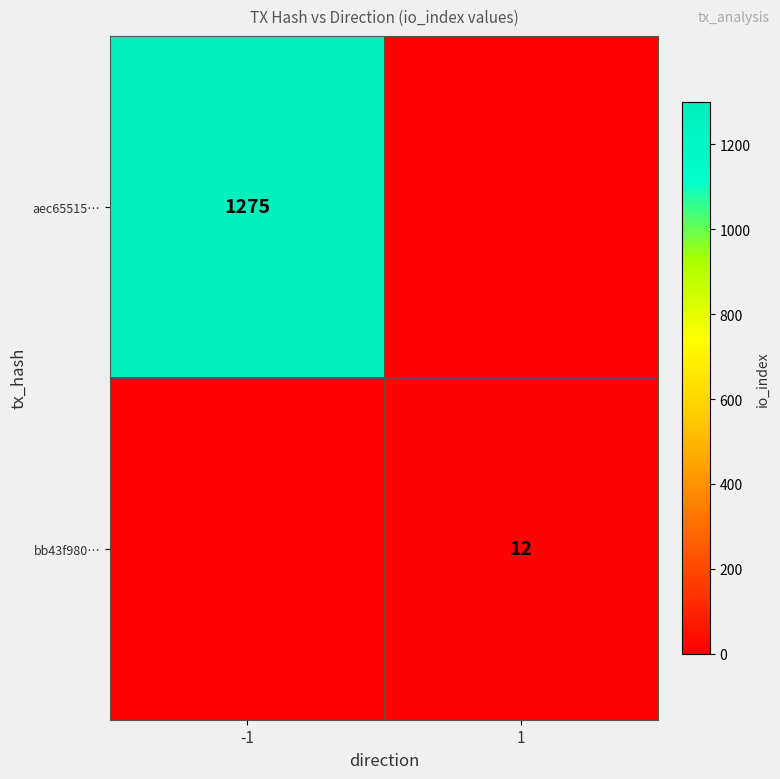

The aec65515… series shows 1900 at -1. True or false?

False